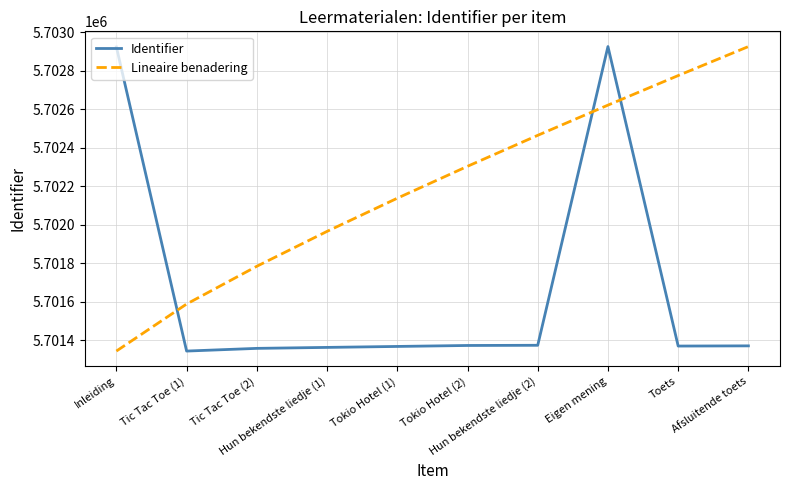

Is it true that Lineaire benadering equals 5702926.0 at Afsluitende toets?

True